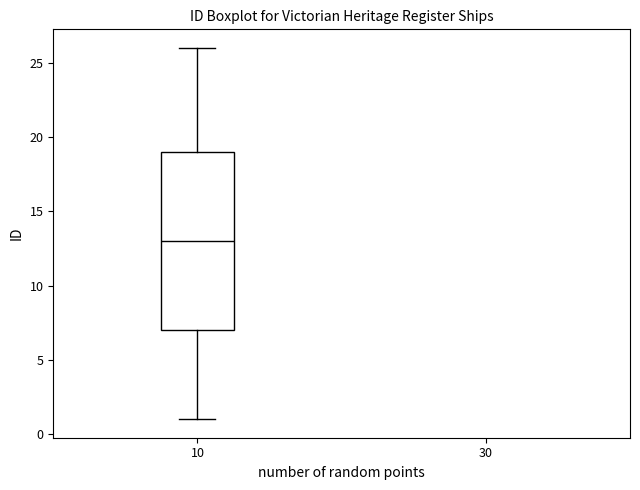

Read this box plot against the y-axis: the position of the median line, the range covered by the box, and the ends of both whiskers. The values are not printed on the chart, so give them approximately, as read against the axis.

median 13, box 7 to 19, whiskers 1 to 26